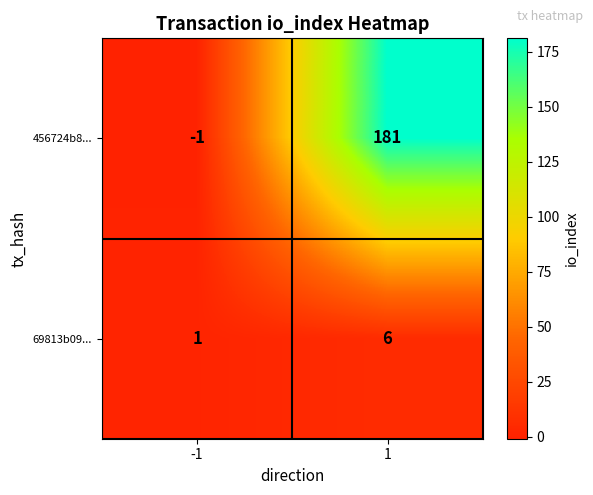

What is the sum of the 69813b09... values at 1 and -1?

7